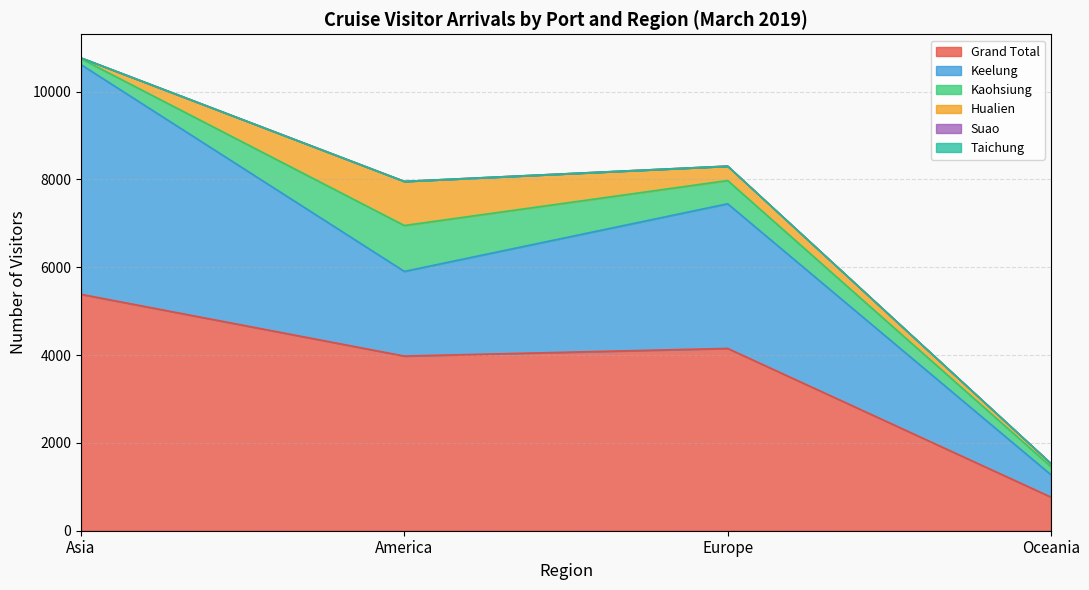

True or false: Suao has more than 1 points higher than both neighbors.

False